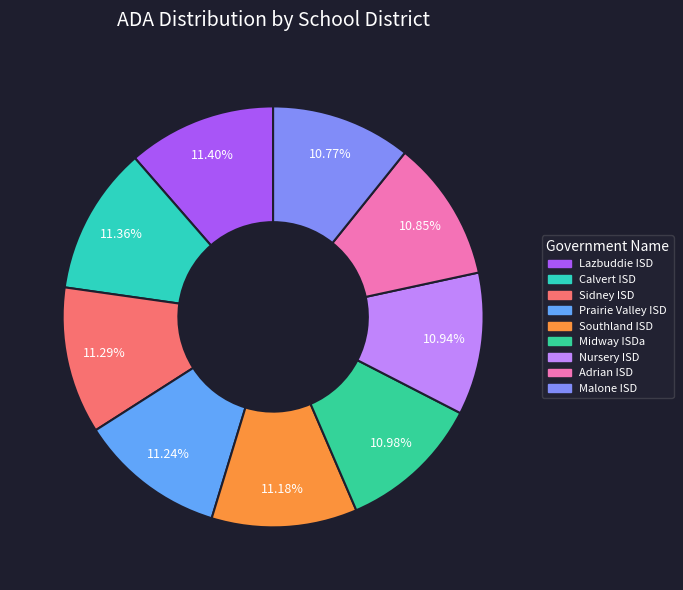

How many segments does this pie chart have?

9